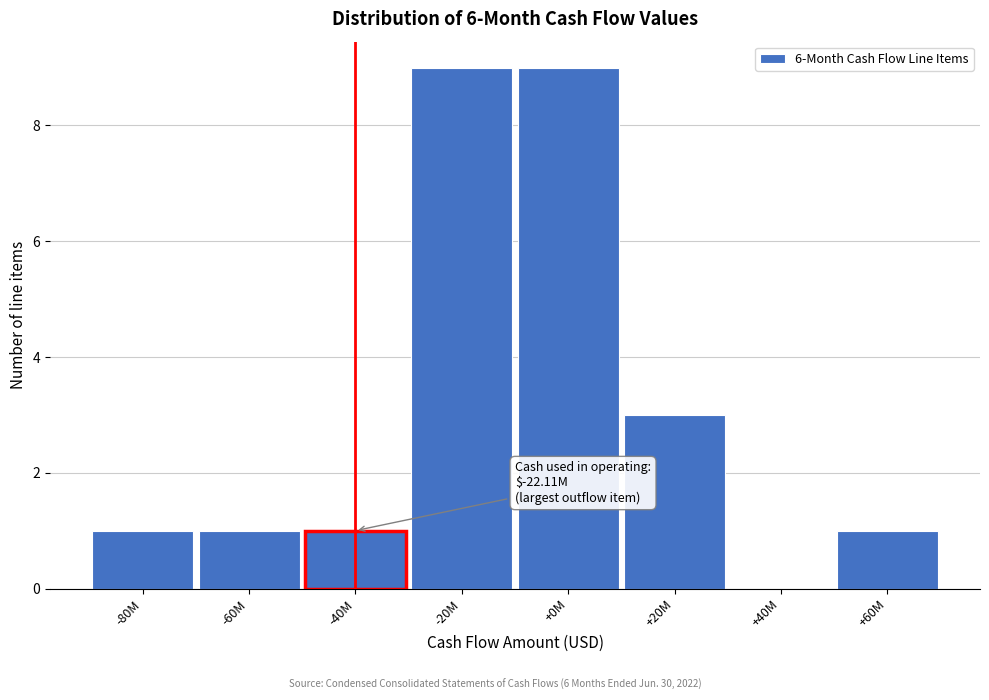

Reading left to right, list all the values displayed in this chart.

-80M=1	-60M=1	-40M=1	-20M=9	+0M=9	+20M=3	+40M=0	+60M=1